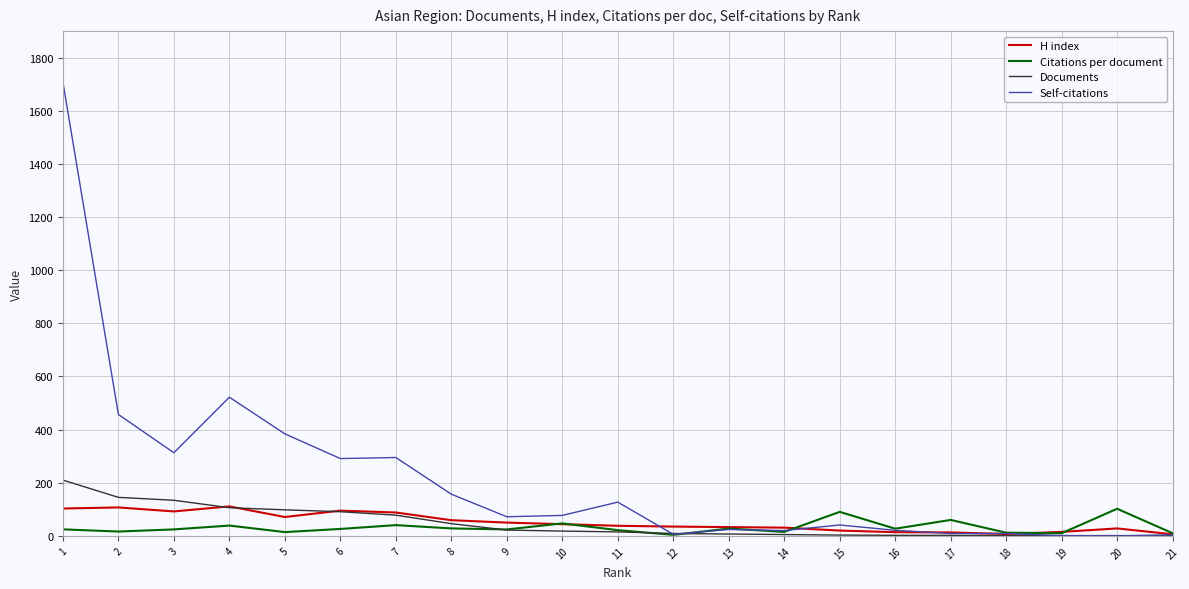

Count the number of data series in this chart.

4